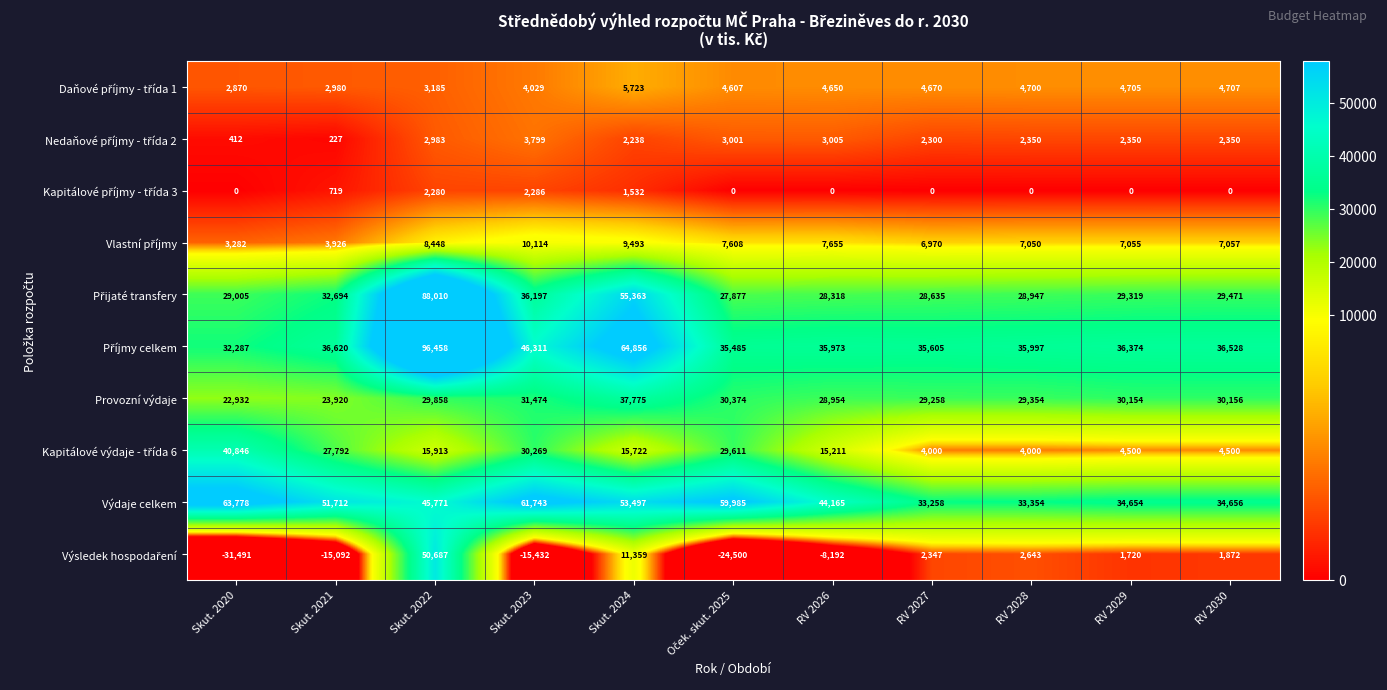

The Provozní výdaje series shows 24275 at Skut. 2024. True or false?

False